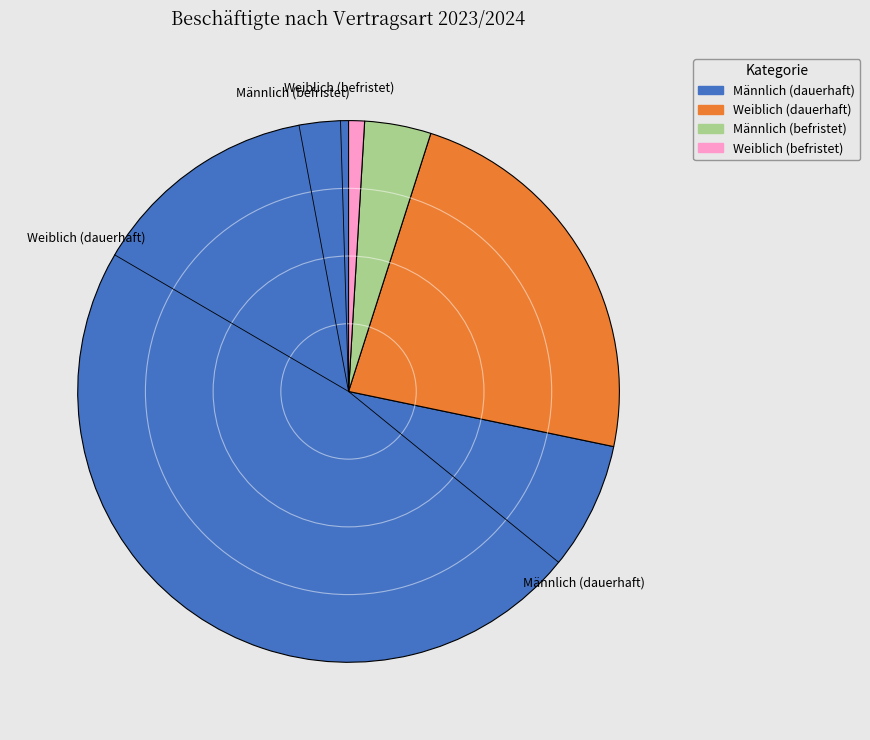

True or false: Weiblich (befristet) accounts for 12% of the total.

False